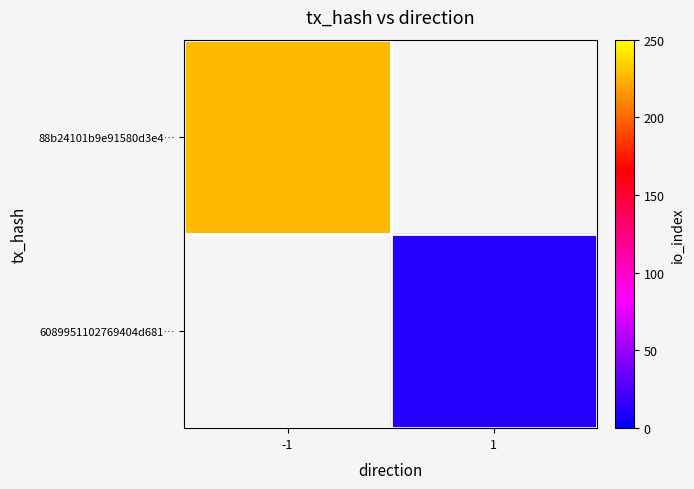

Which series has the widest spread of values?

88b24101b9e91580d3e4…